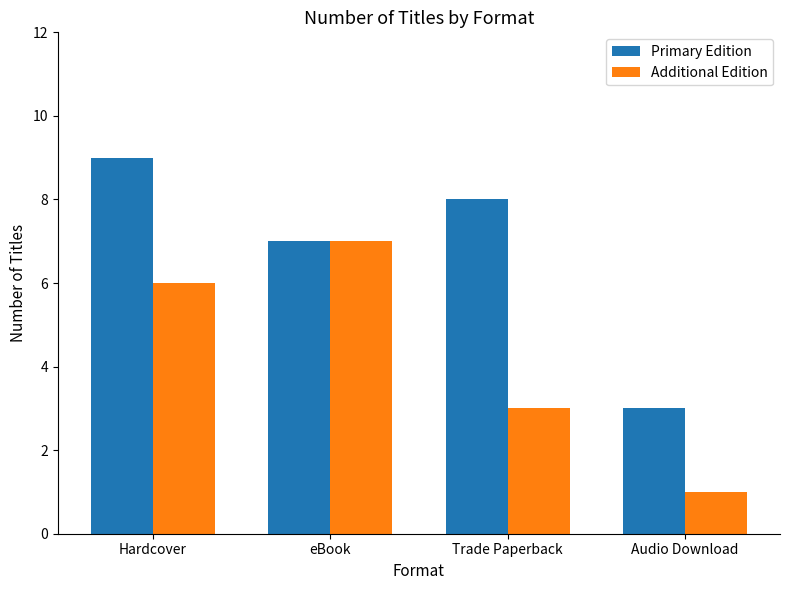

What is the difference between the Primary Edition values at Hardcover and eBook?

2